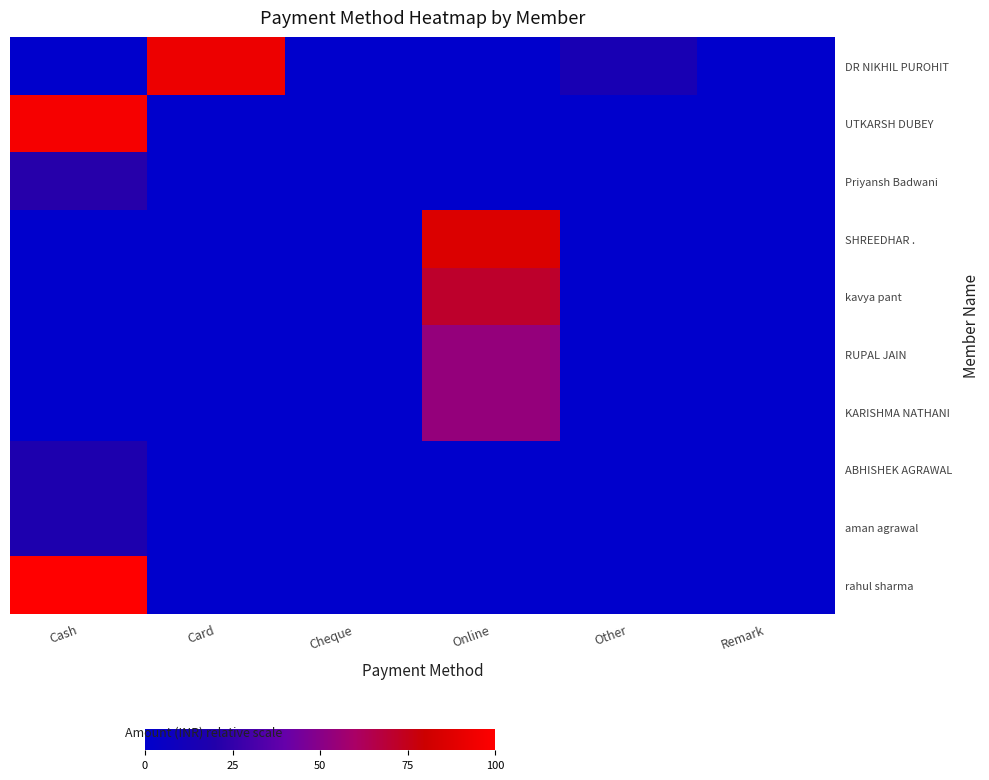

Reading left to right, extract all data points from this chart.

DR NIKHIL PUROHIT: Cash=0.0	Card=92.9	Cheque=0.0	Online=0.0	Other=14.3	Remark=0.0
UTKARSH DUBEY: Cash=96.4	Card=0.0	Cheque=0.0	Online=0.0	Other=0.0	Remark=0.0
Priyansh Badwani: Cash=21.4	Card=0.0	Cheque=0.0	Online=0.0	Other=0.0	Remark=0.0
SHREEDHAR .: Cash=0.0	Card=0.0	Cheque=0.0	Online=85.7	Other=0.0	Remark=0.0
kavya pant: Cash=0.0	Card=0.0	Cheque=0.0	Online=71.4	Other=0.0	Remark=0.0
RUPAL JAIN: Cash=0.0	Card=0.0	Cheque=0.0	Online=53.6	Other=0.0	Remark=0.0
KARISHMA NATHANI: Cash=0.0	Card=0.0	Cheque=0.0	Online=53.6	Other=0.0	Remark=0.0
ABHISHEK AGRAWAL: Cash=17.9	Card=0.0	Cheque=0.0	Online=0.0	Other=0.0	Remark=0.0
aman agrawal: Cash=17.9	Card=0.0	Cheque=0.0	Online=0.0	Other=0.0	Remark=0.0
rahul sharma: Cash=100.0	Card=0.0	Cheque=0.0	Online=0.0	Other=0.0	Remark=0.0